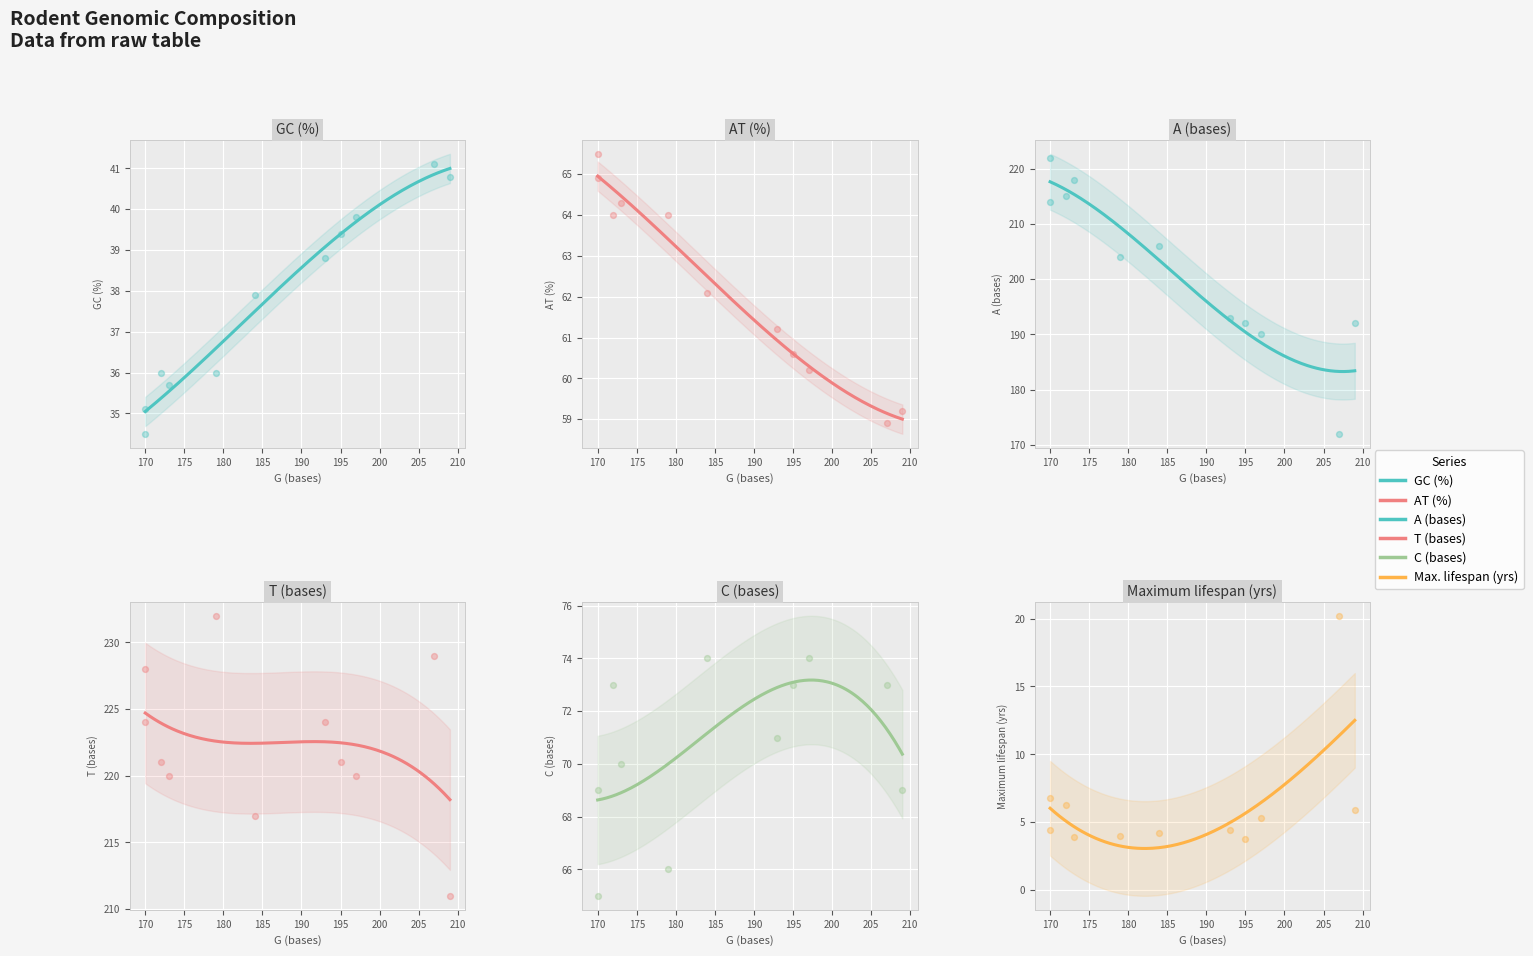

At how many categories does at least one series exceed 218?

9